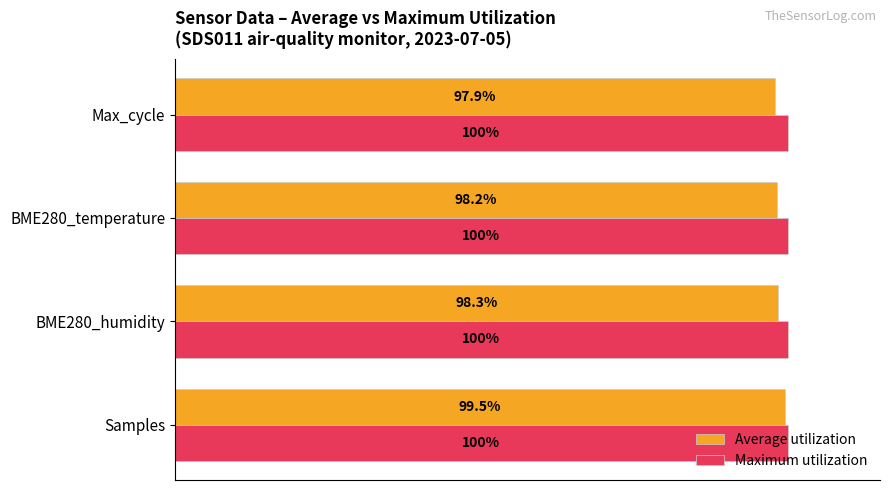

List the series in order of their overall mean, highest first.

Maximum utilization, Average utilization